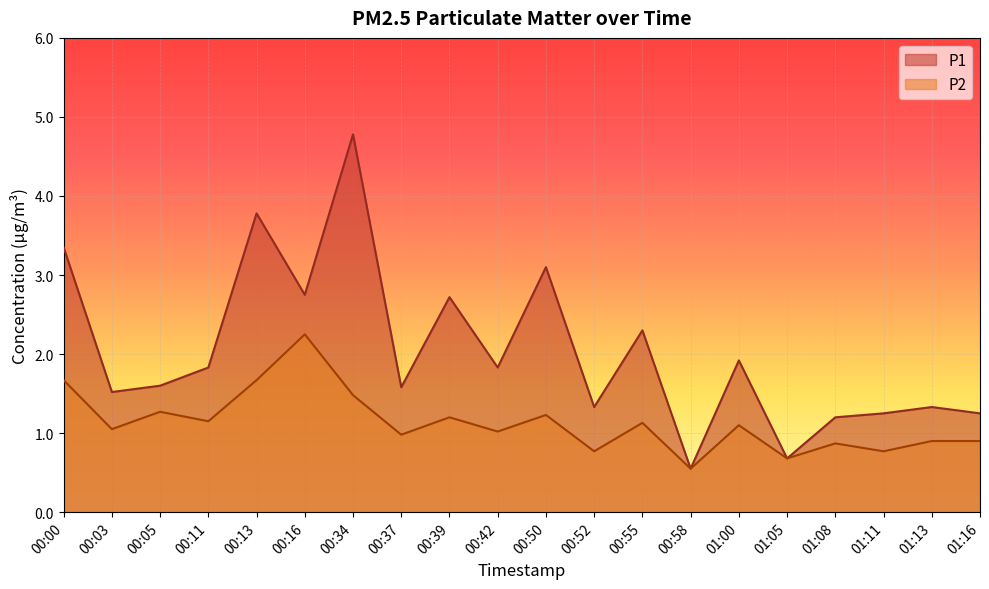

At how many categories does at least one series exceed 4?

1